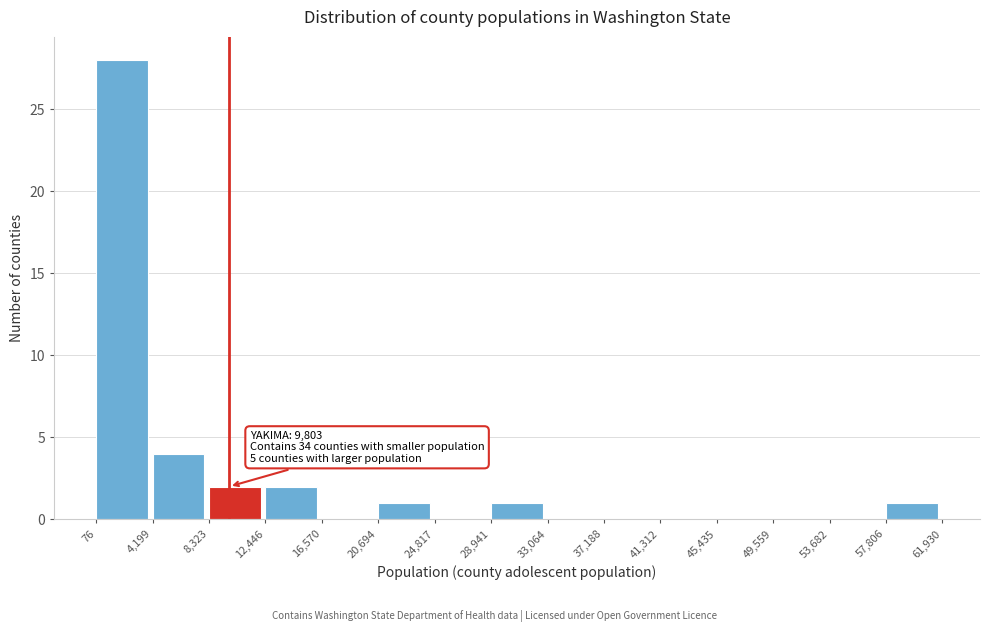

Which range on the x-axis has the tallest bar?

76 to 4,199